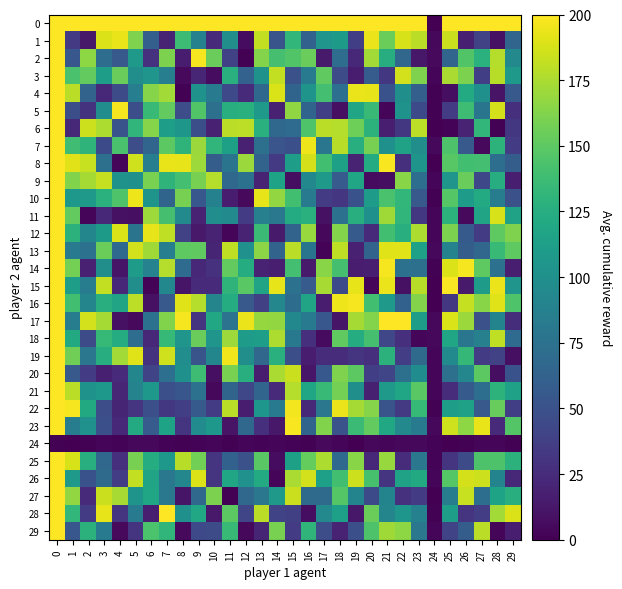

Which label corresponds to the smallest value in the chart?

24